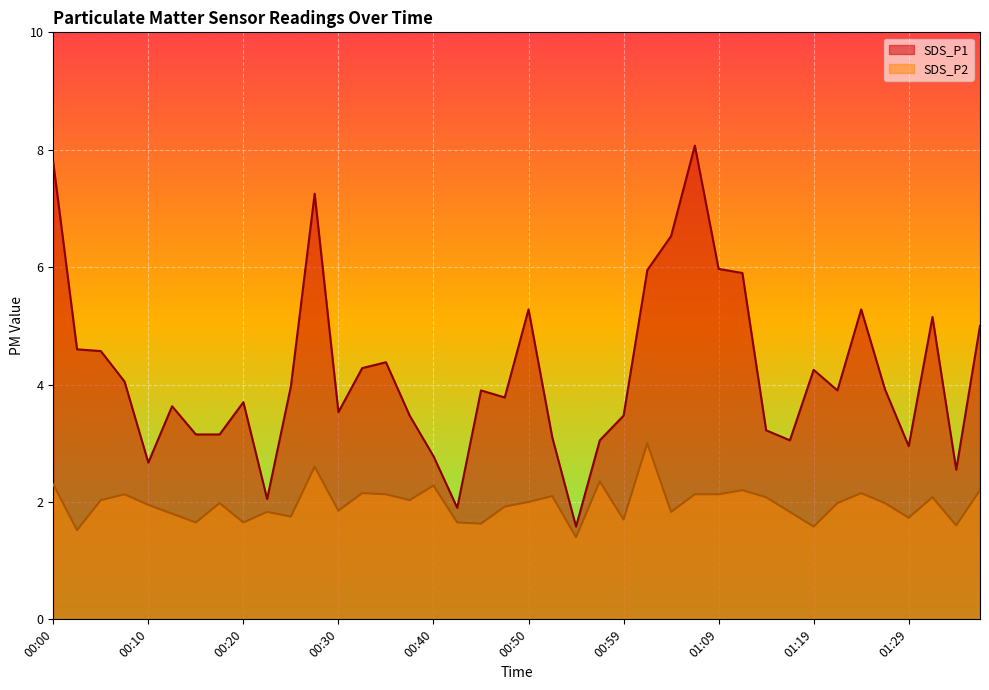

Does the chart display data point markers on the line(s)?

No